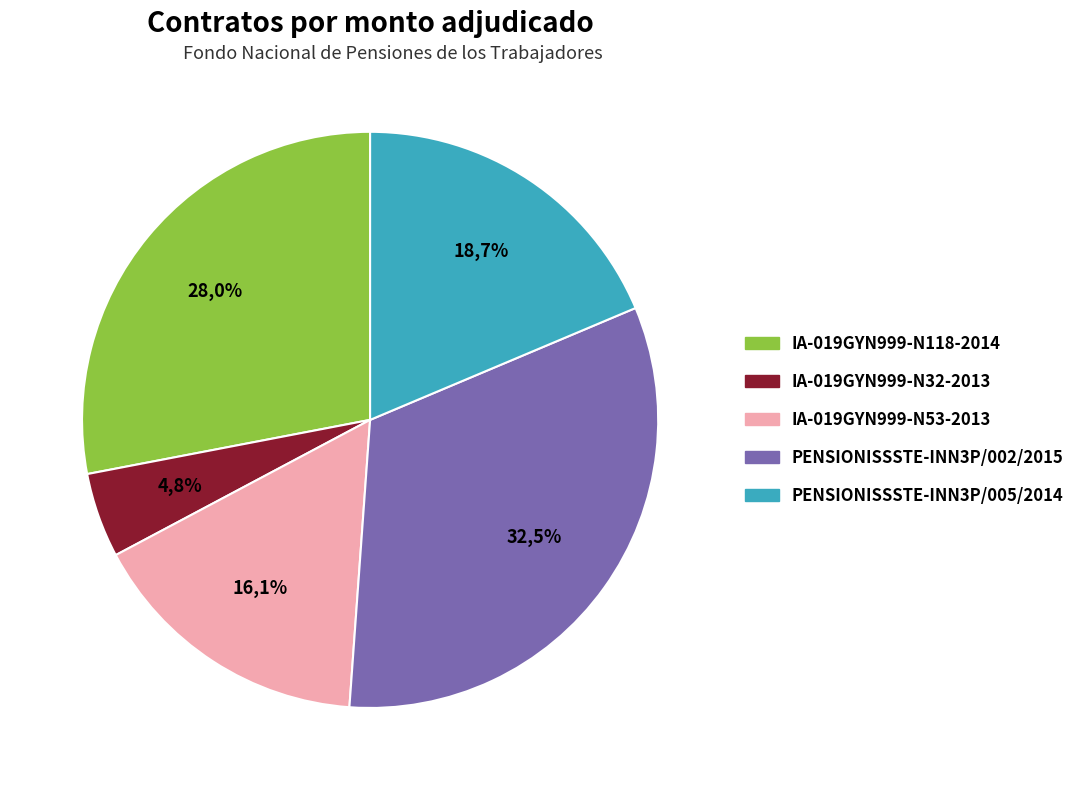

How many segments does this pie chart have?

5